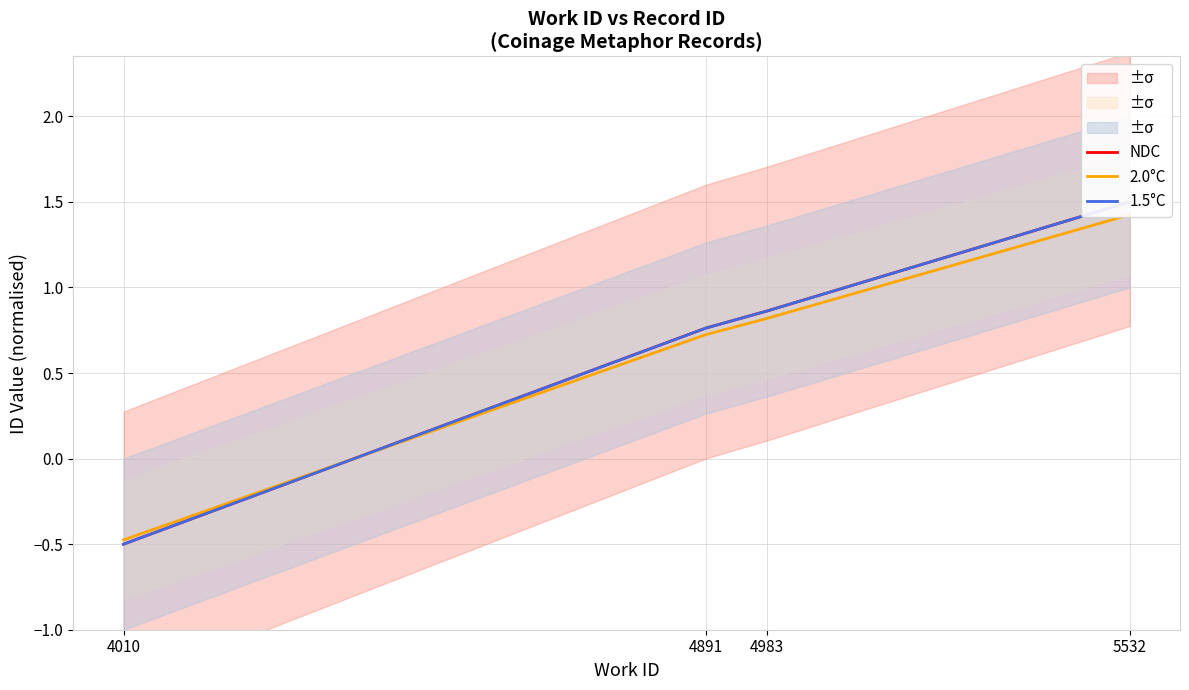

Is the value of NDC at 4983 greater than the value of 2.0°C at 5532?

No